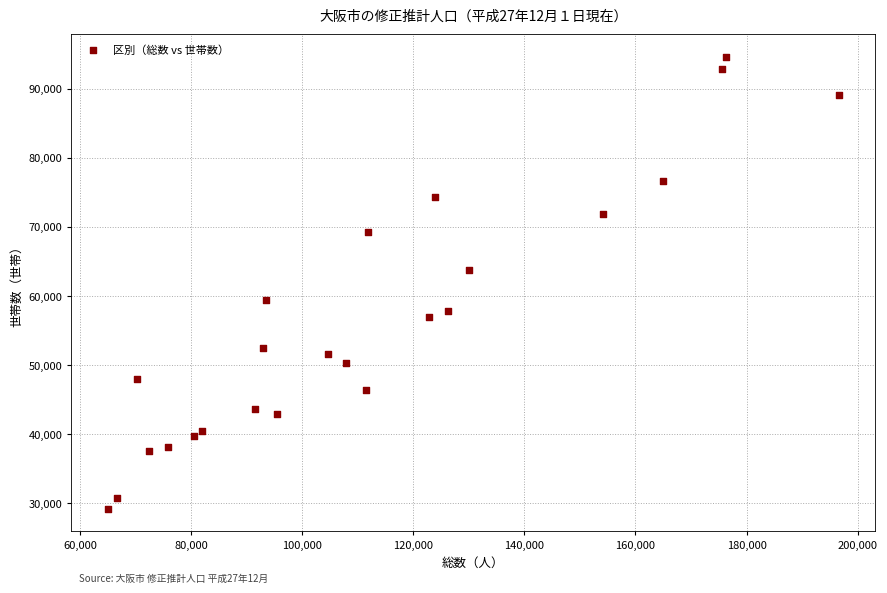

What is the range of X values (max minus min)?

131521